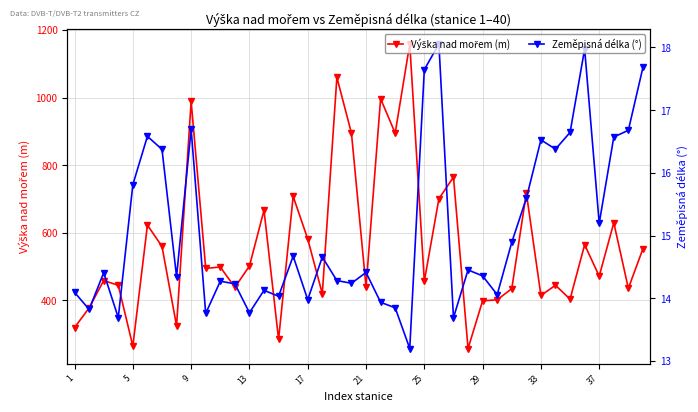

What is the maximum value for Zeměpisná délka (°)?

18.1